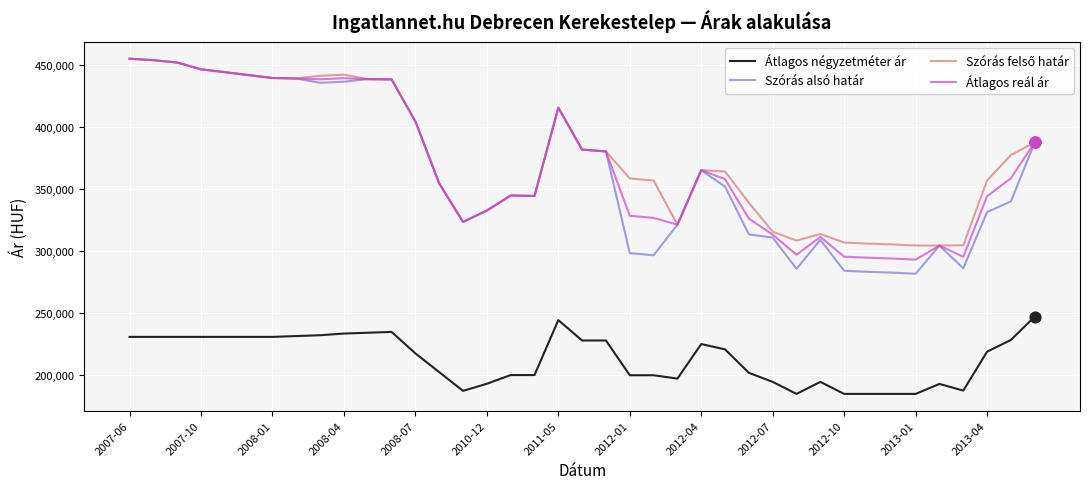

Which series has the largest range (max minus min)?

Szórás alsó határ